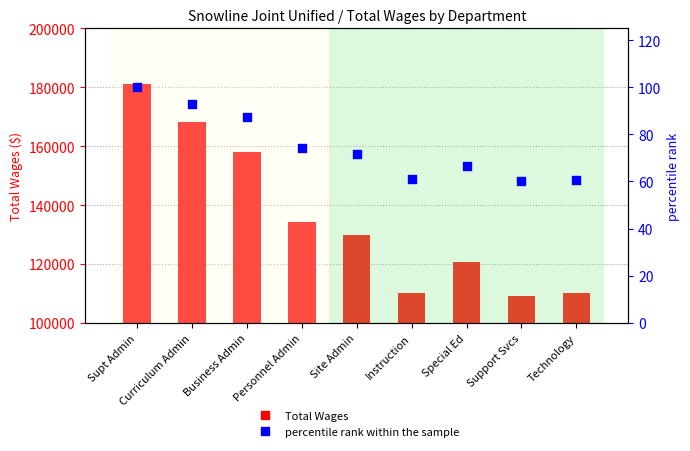

At which category is the sum across all series the highest?

Supt Admin